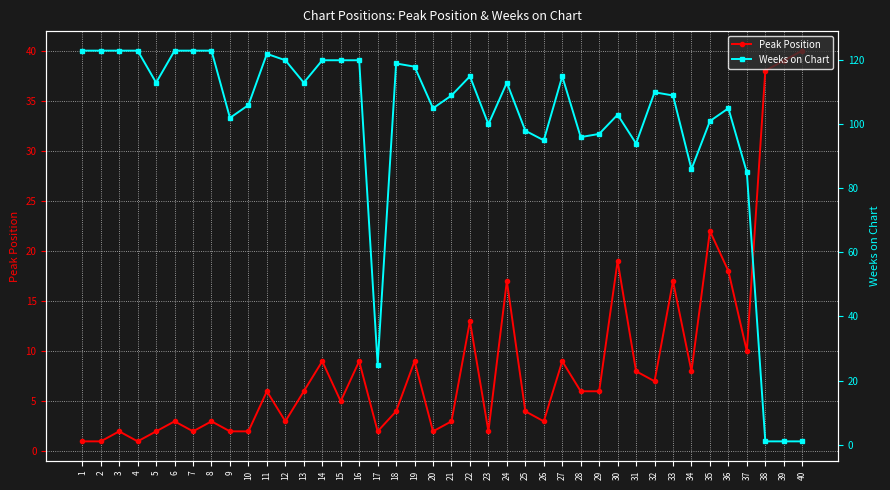

Which series has the largest total across all categories?

Weeks on Chart